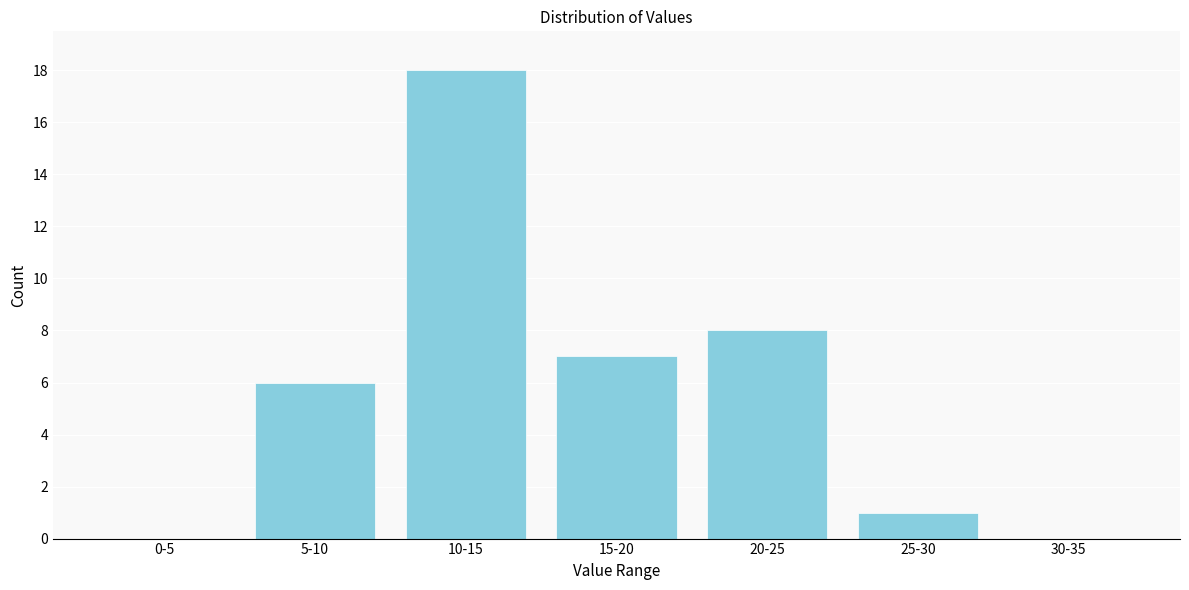

Reading left to right, extract all data points from this chart.

0-5=0	5-10=6	10-15=18	15-20=7	20-25=8	25-30=1	30-35=0